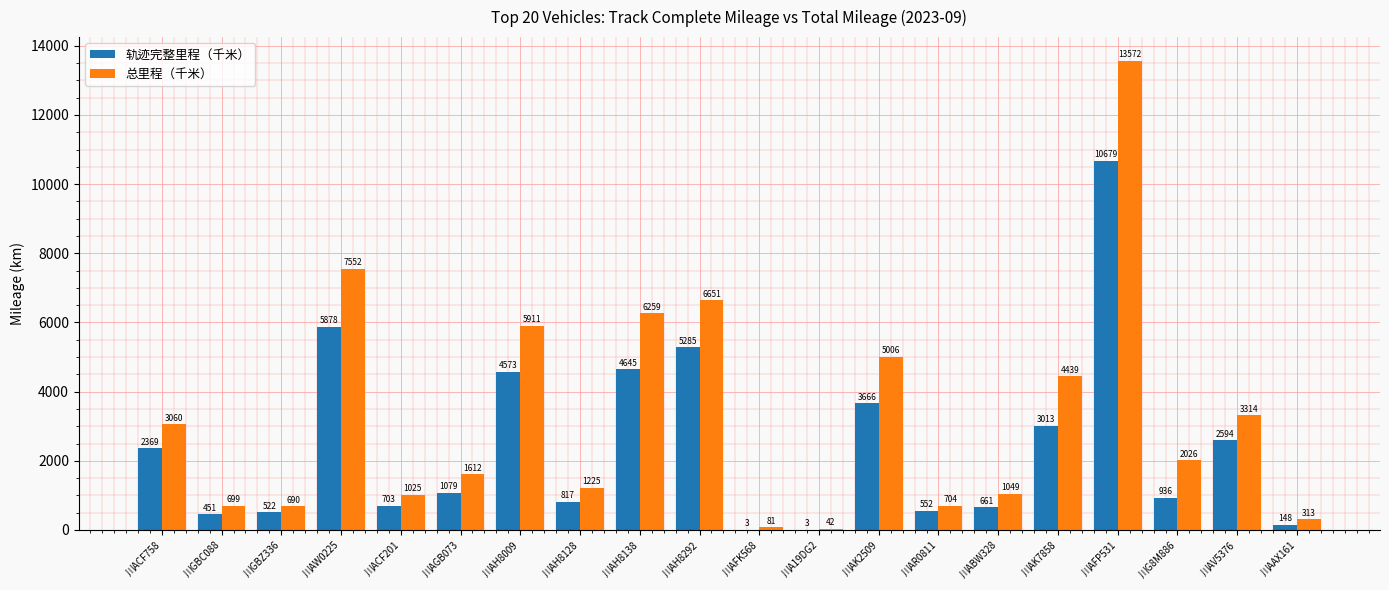

What is the sum of the 轨迹完整里程（千米） values at 川AH8128 and 川AFP531?

11495.6